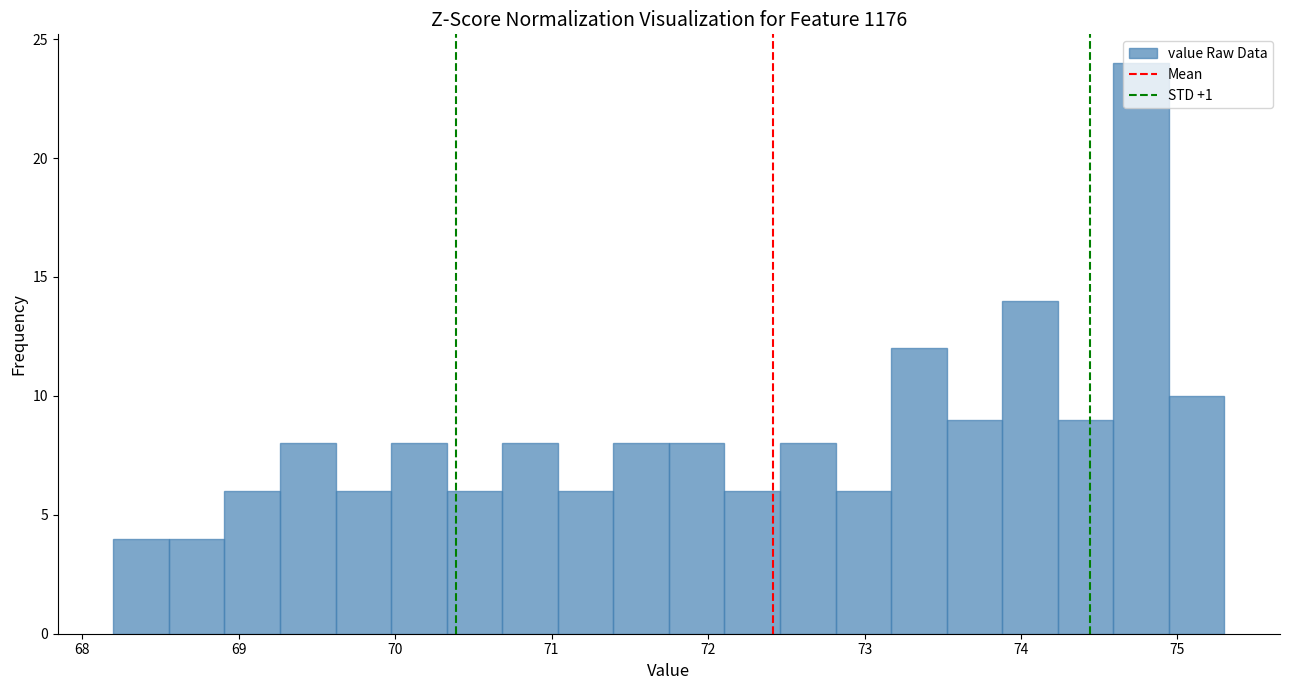

Read against the x-axis, roughly where is the centre of the tallest bar?

74.8